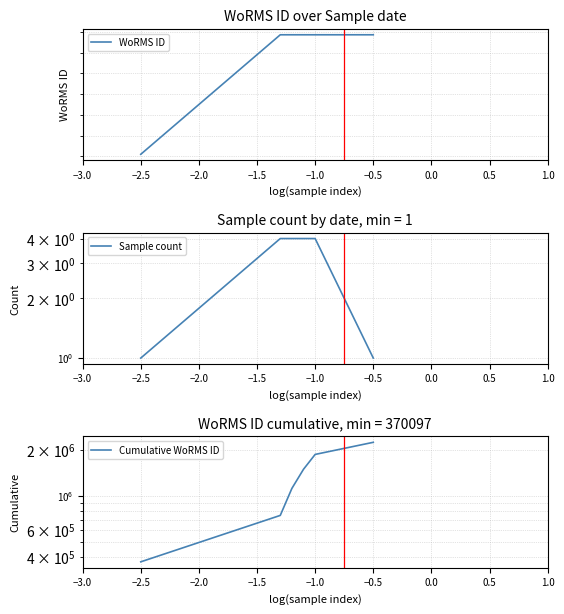

What is the label of the 6th point from the left?

−0.5